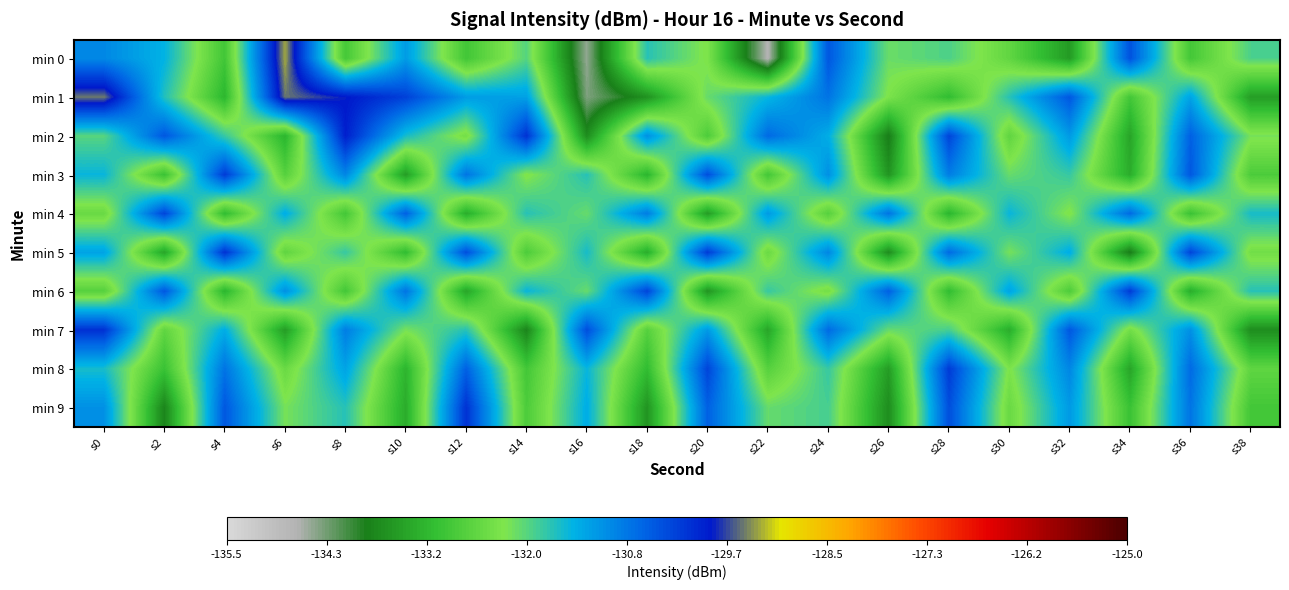

Which series has the widest spread of values?

min 0